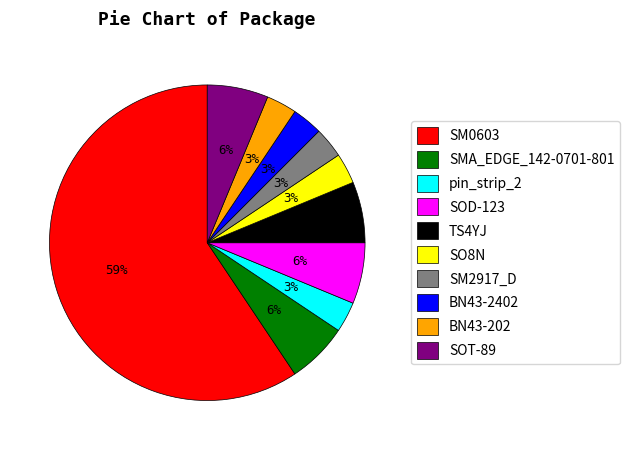

What is the ratio of the value at SO8N to the value at SMA_EDGE_142-0701-801?

0.5